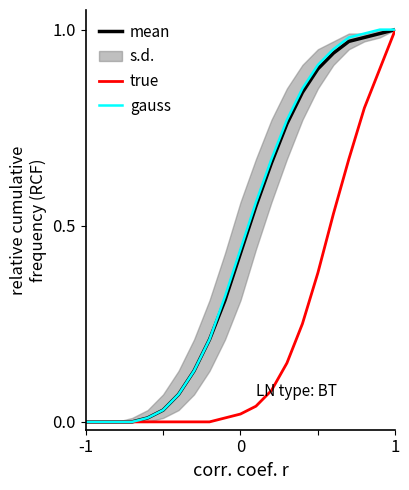

True or false: gauss and mean intersect in this chart.

False